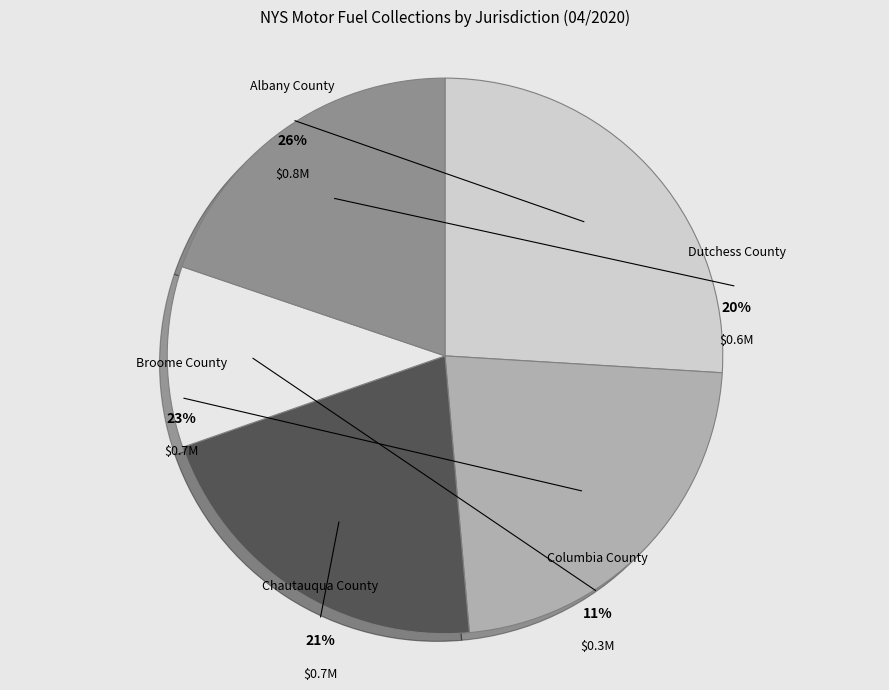

Which slice is the largest?

Albany County